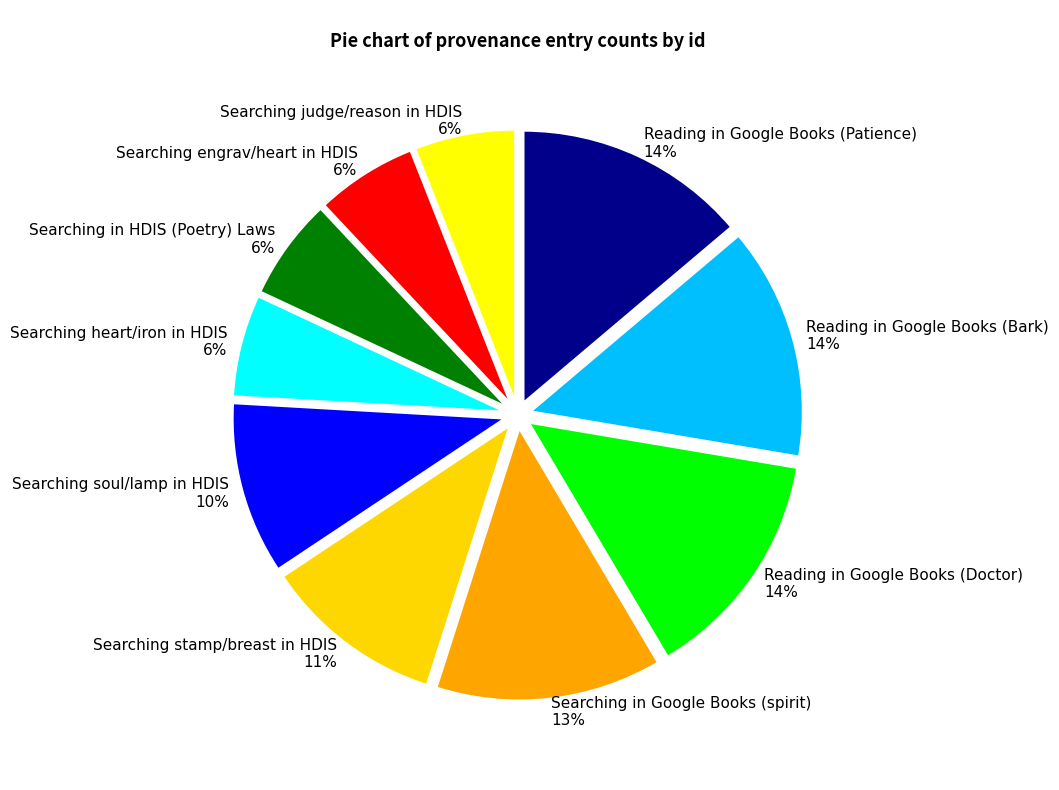

Does any single category account for the majority?

No